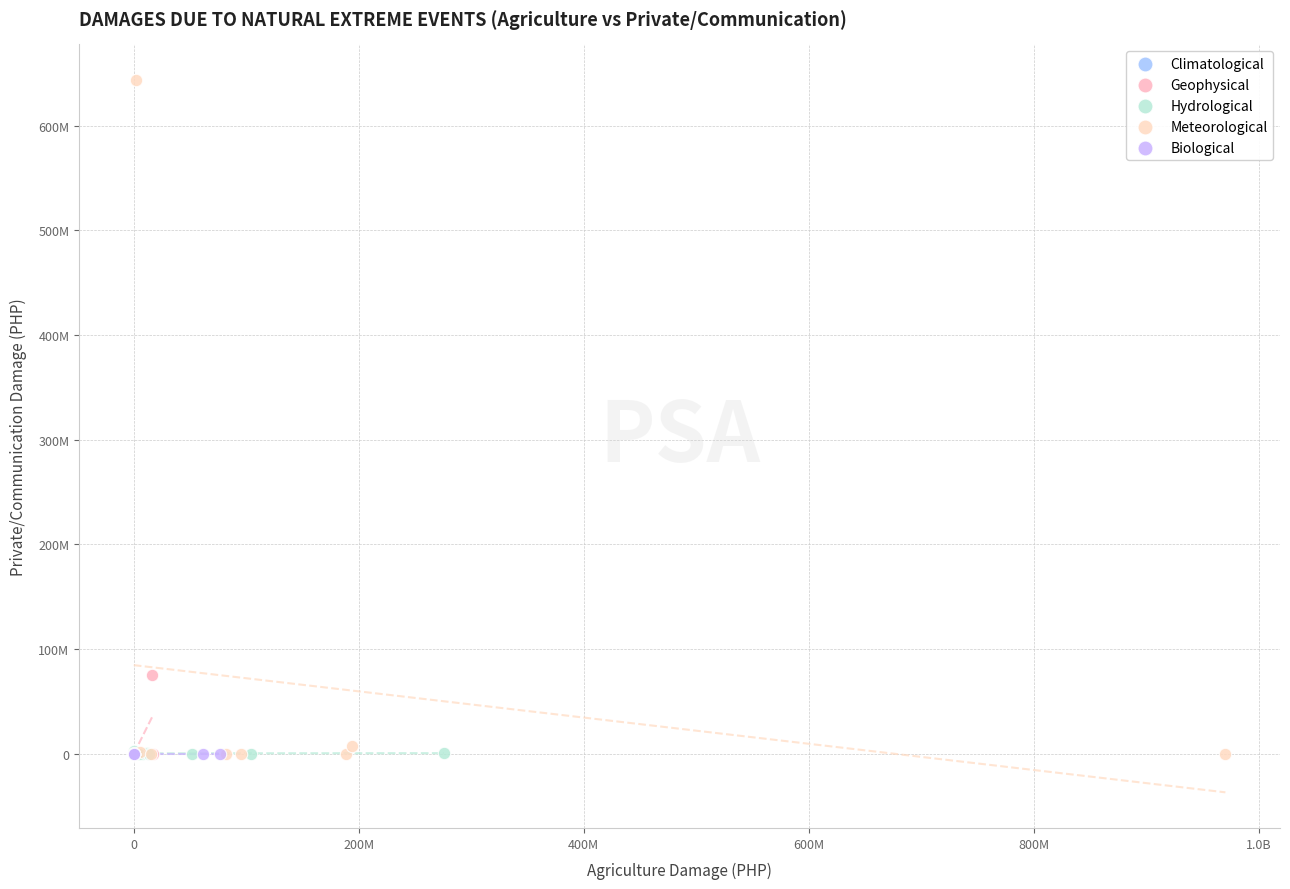

What are all the series names shown in the legend?

Climatological, Geophysical, Hydrological, Meteorological, Biological